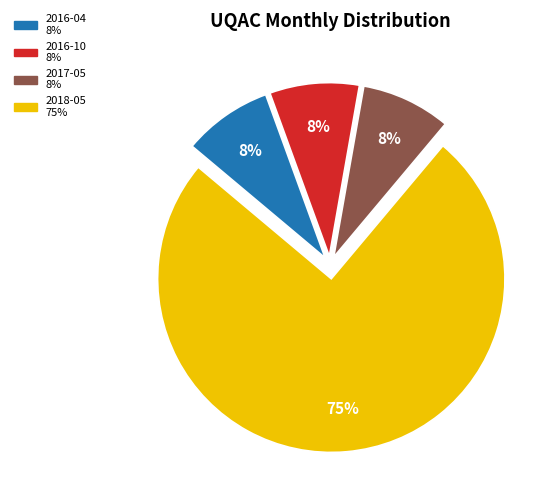

What percentage is the 2017-05 slice, to the nearest percent?

8%